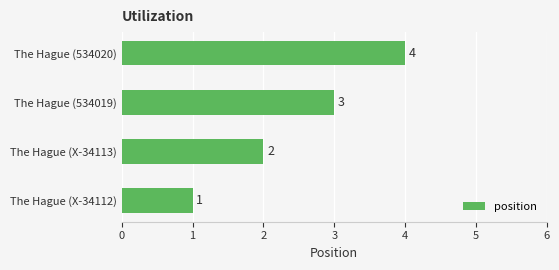

List the labels in order of value, smallest first.

The Hague (X-34112), The Hague (X-34113), The Hague (534019), The Hague (534020)